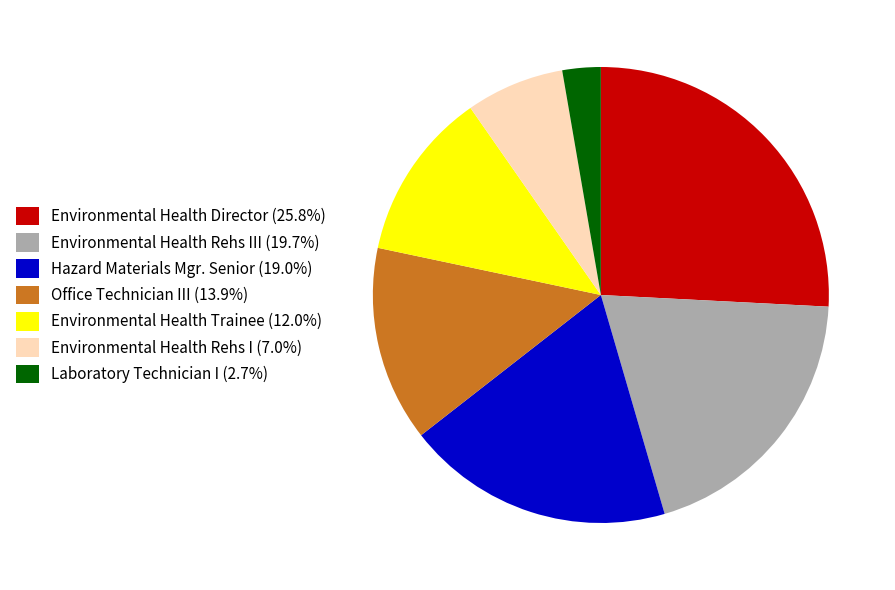

Does Laboratory Technician I (2.7%) account for over 50% of the chart?

No